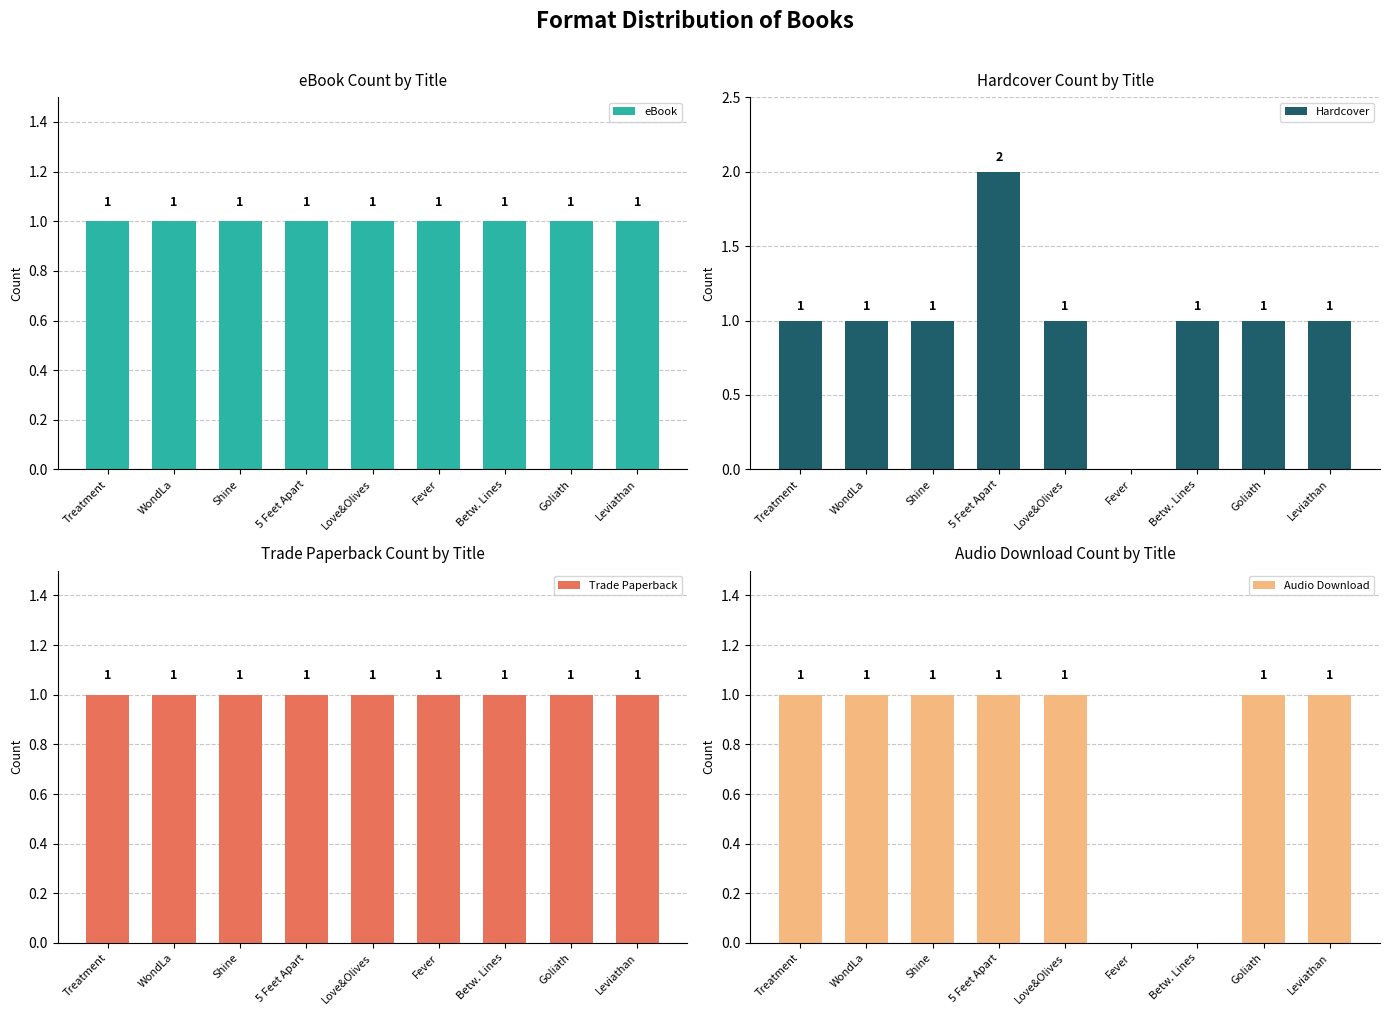

What is the total value across all series at Betw. Lines?

3